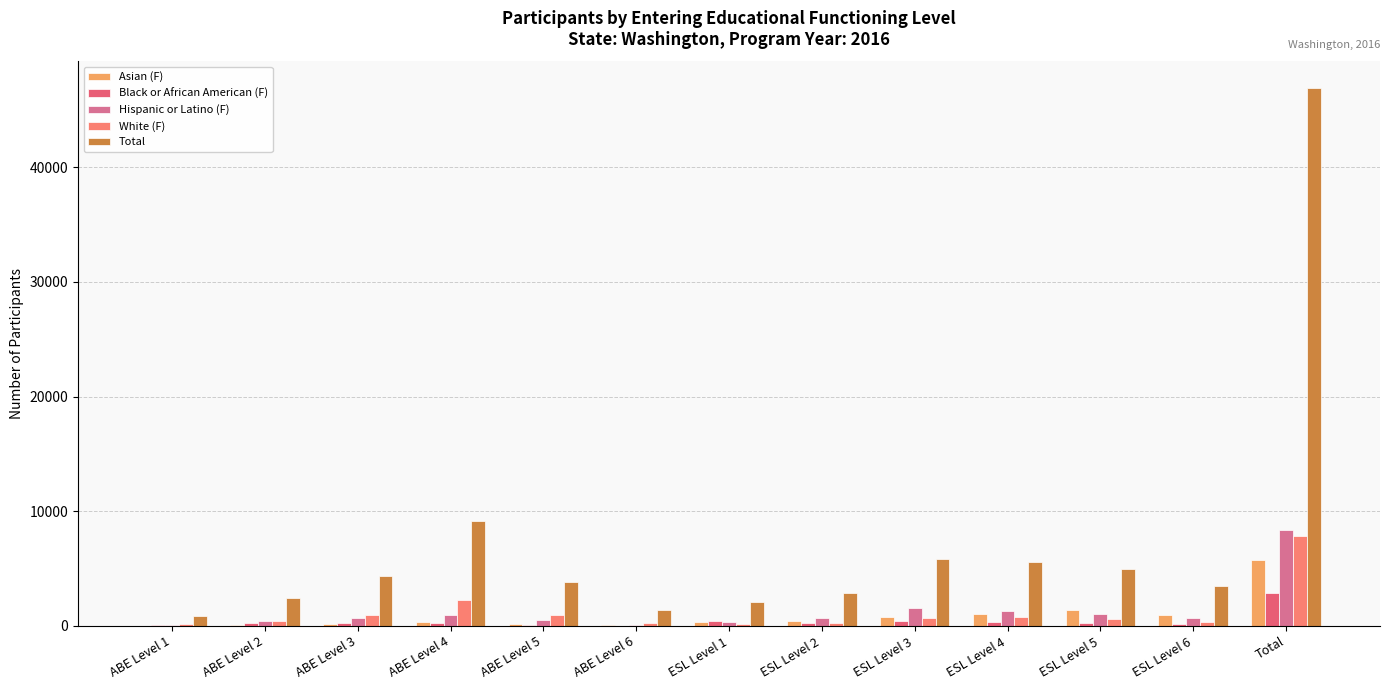

What is the value of the Hispanic or Latino (F) bar at the 9th from the left?

1593